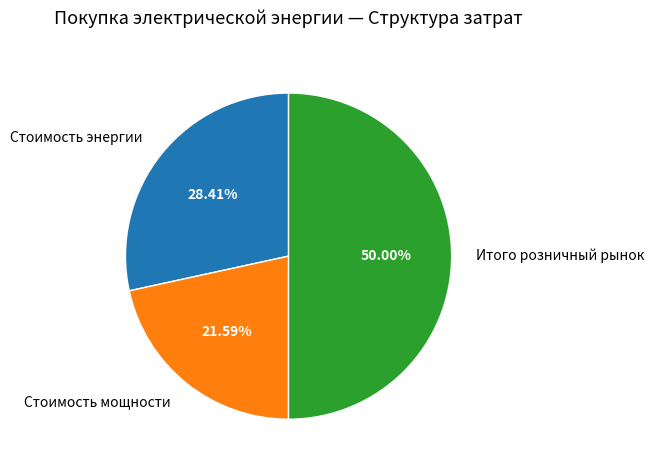

Which has a higher value, Итого розничный рынок or Стоимость мощности?

Итого розничный рынок